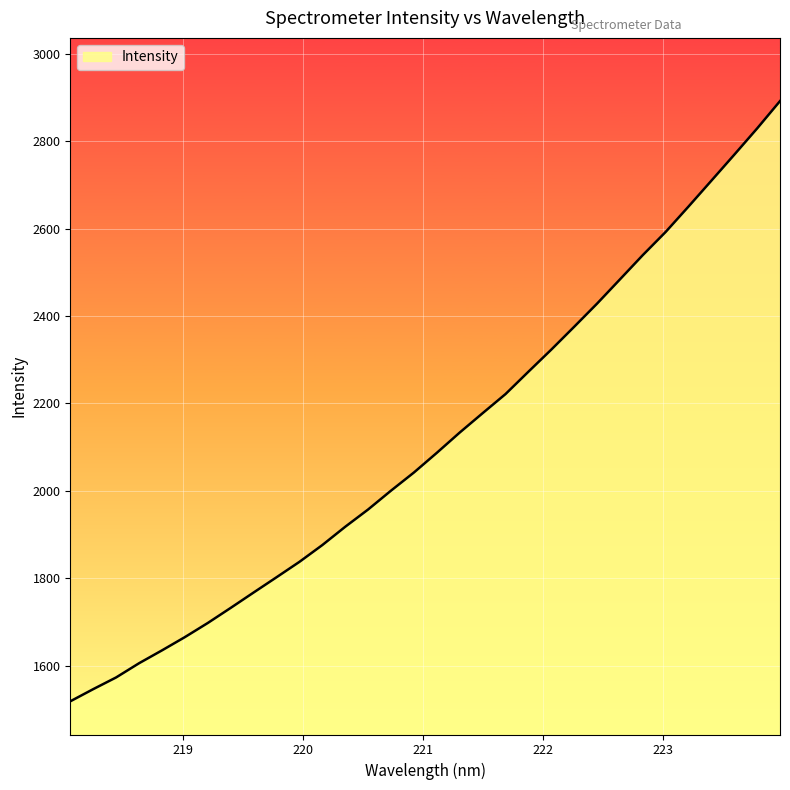

What is the greatest value displayed?

2891.6